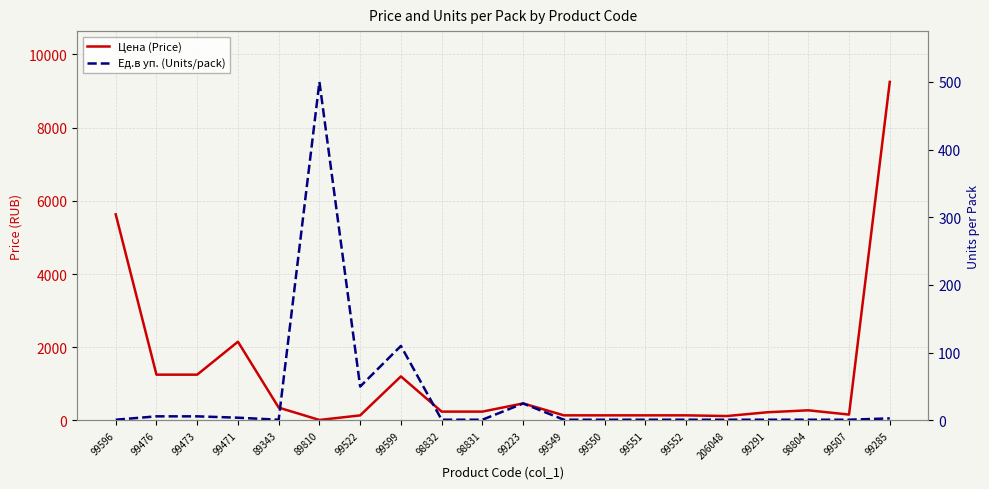

Rank the series by their maximum value, from lowest to highest.

Ед.в уп. (Units/pack), Цена (Price)